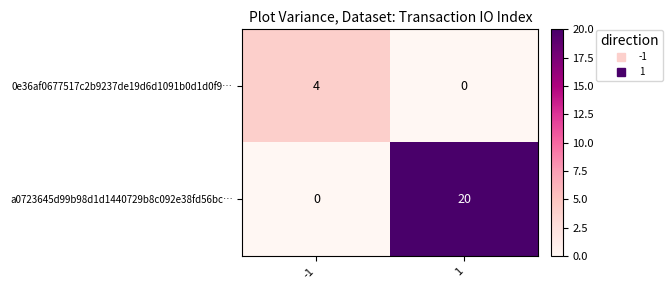

What is the maximum value shown in the chart?

20